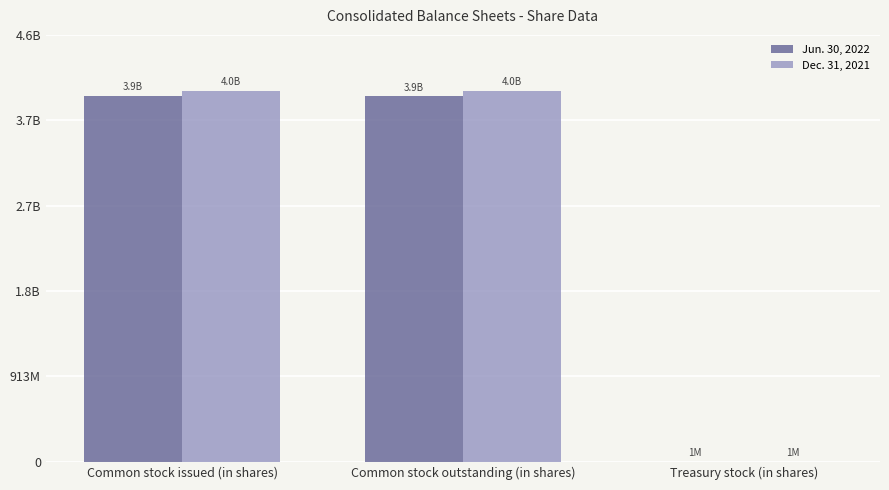

What is the highest value of the Dec. 31, 2021 series?

3968000000